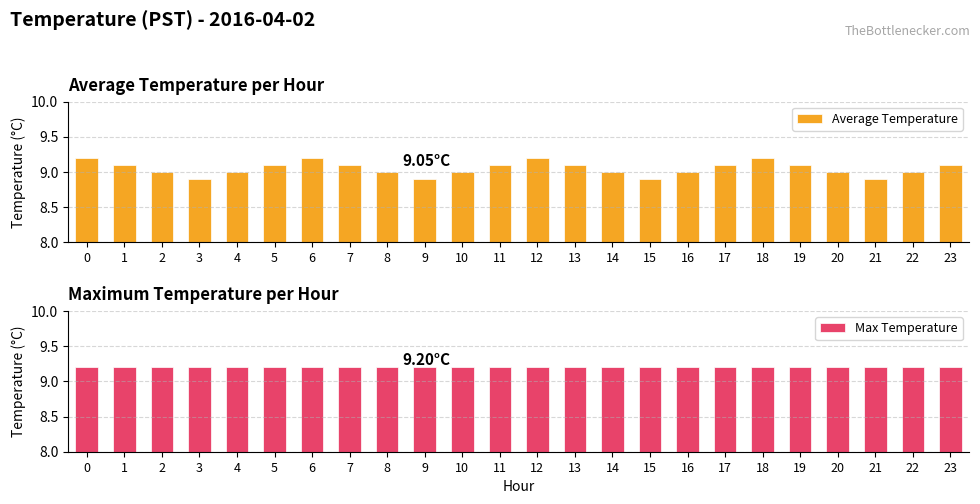

Count the number of data series in this chart.

2